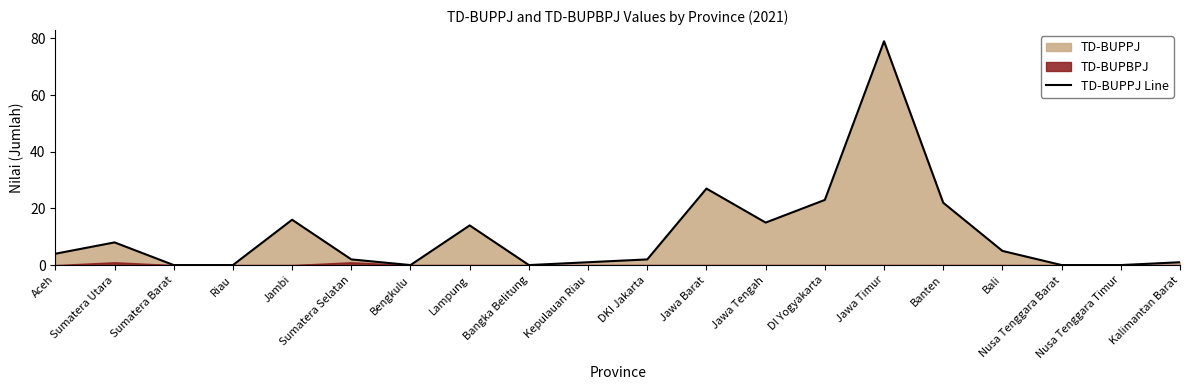

Where is the data nearest to the value 39?

Jawa Barat